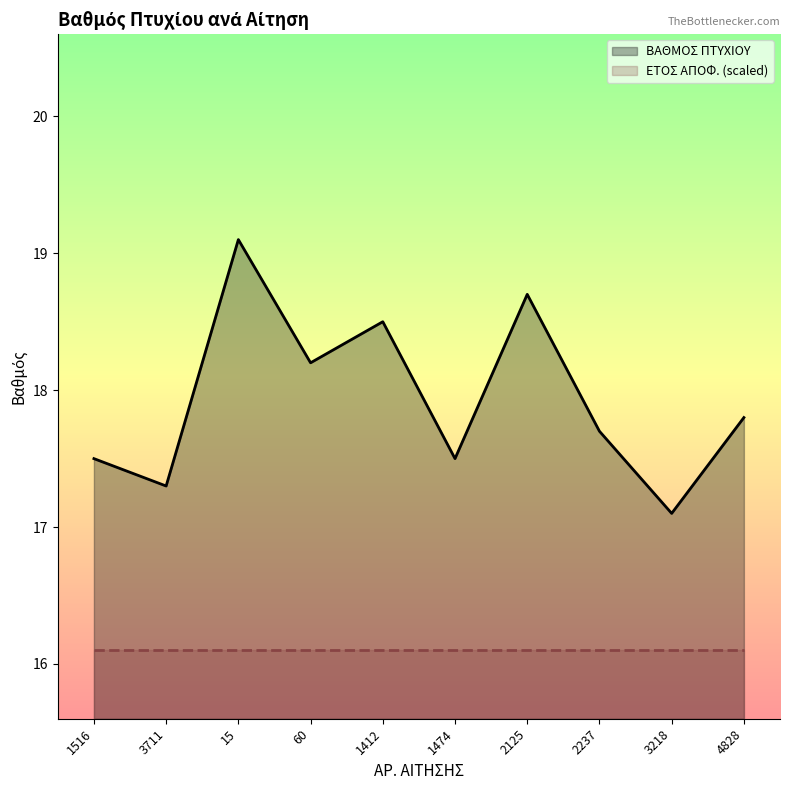

Rank the series by their maximum value, from lowest to highest.

ΕΤΟΣ ΑΠΟΦ. (scaled), ΒΑΘΜΟΣ ΠΤΥΧΙΟΥ